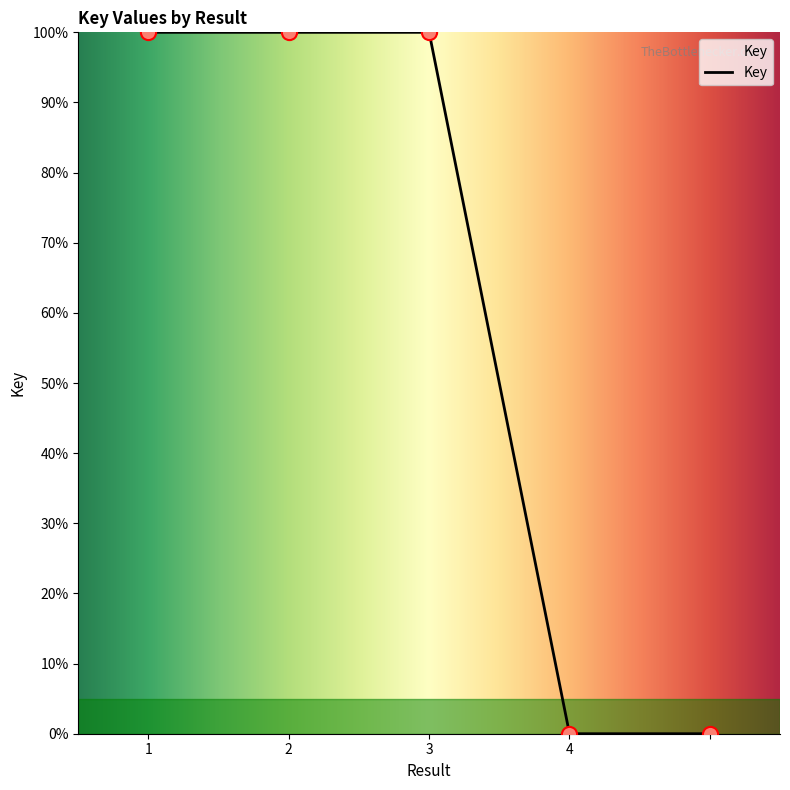

Which has a higher value, 4 or 2?

2